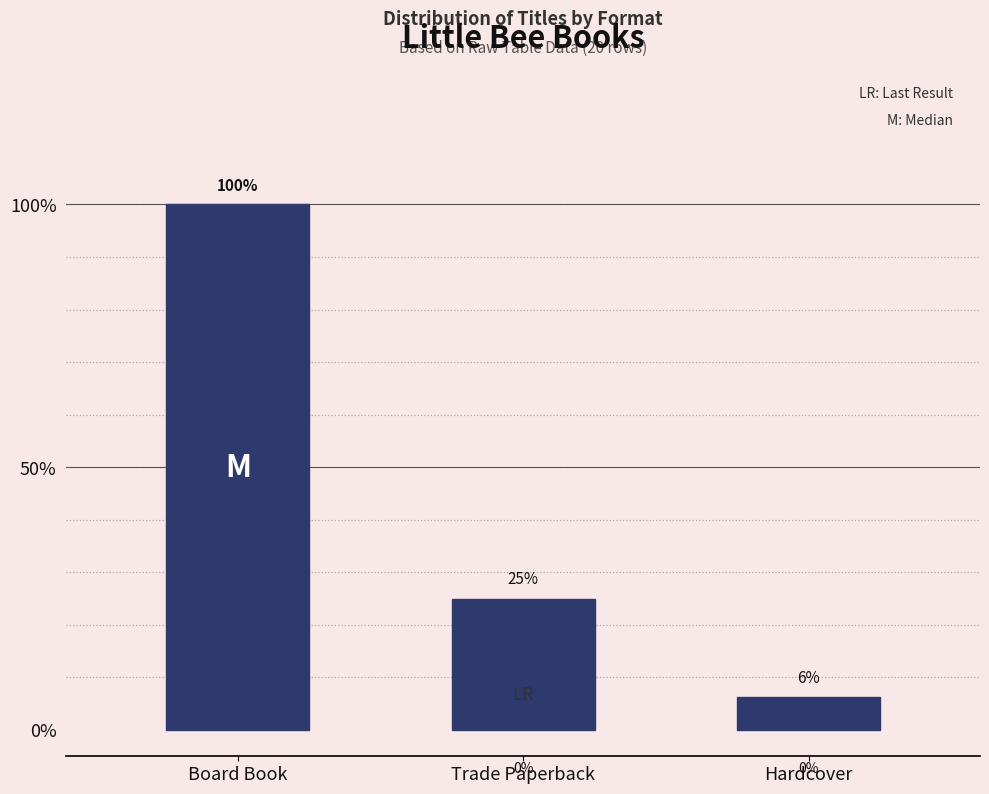

What is the label of the 3rd bar from the right?

Board Book